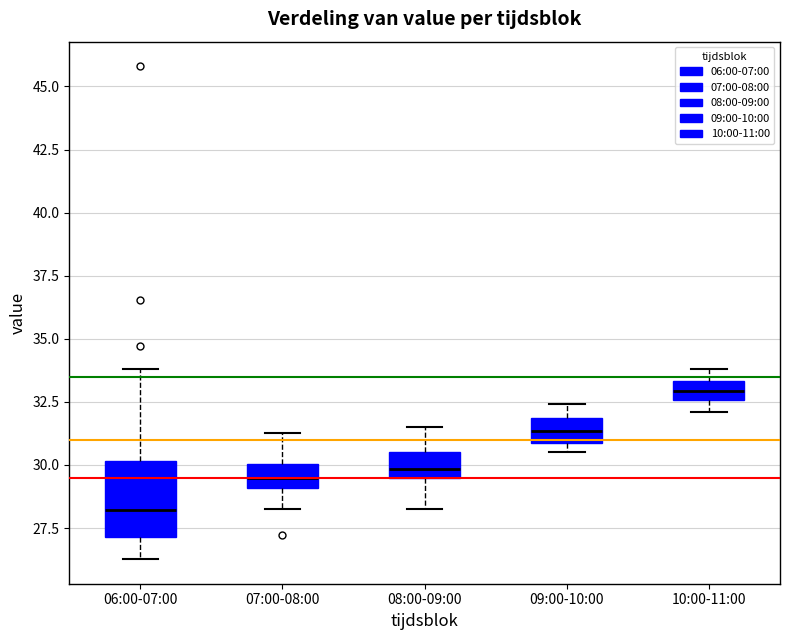

Which box is the tallest, from its lower edge to its upper edge?

06:00-07:00